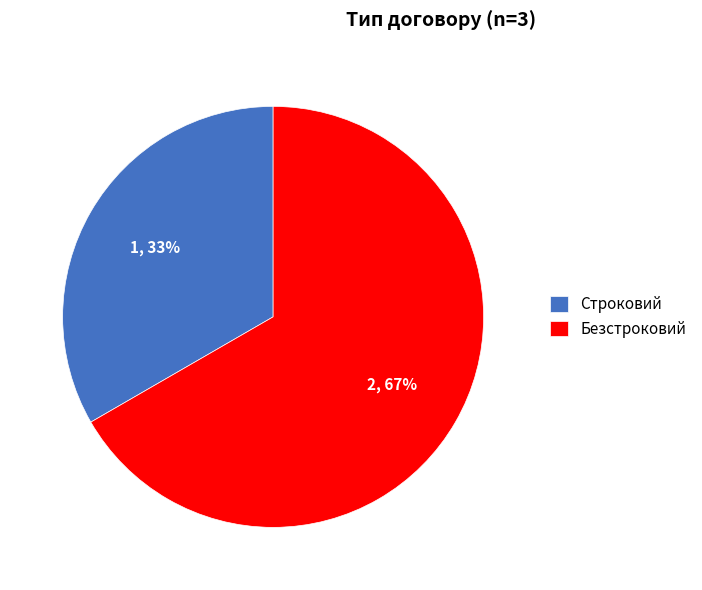

What percentage is the Строковий slice, to the nearest percent?

33%